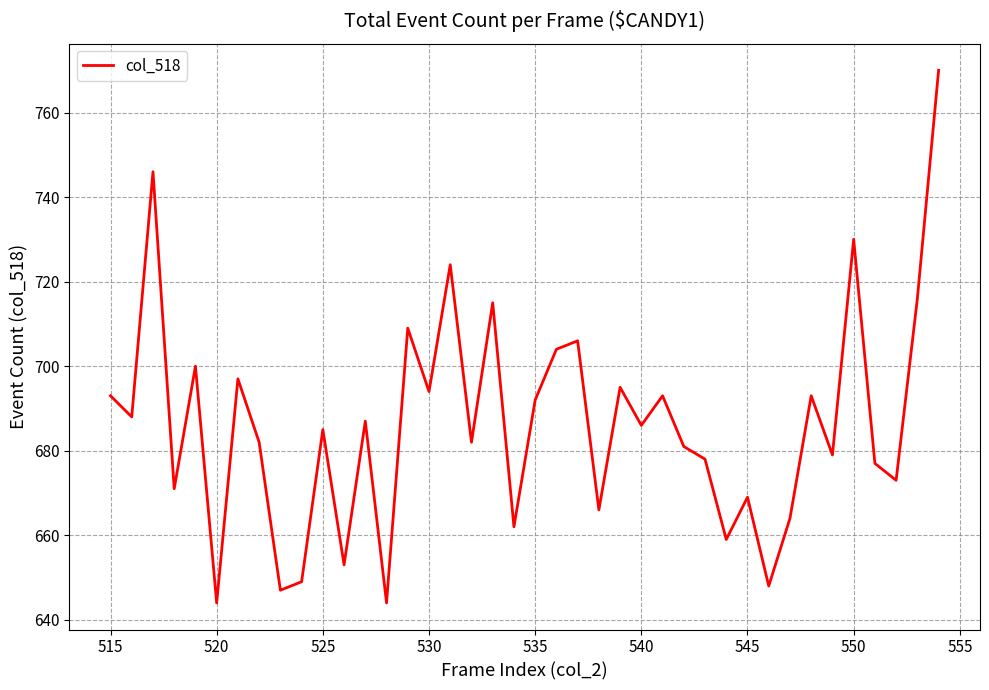

How many lines are shown in the chart?

1